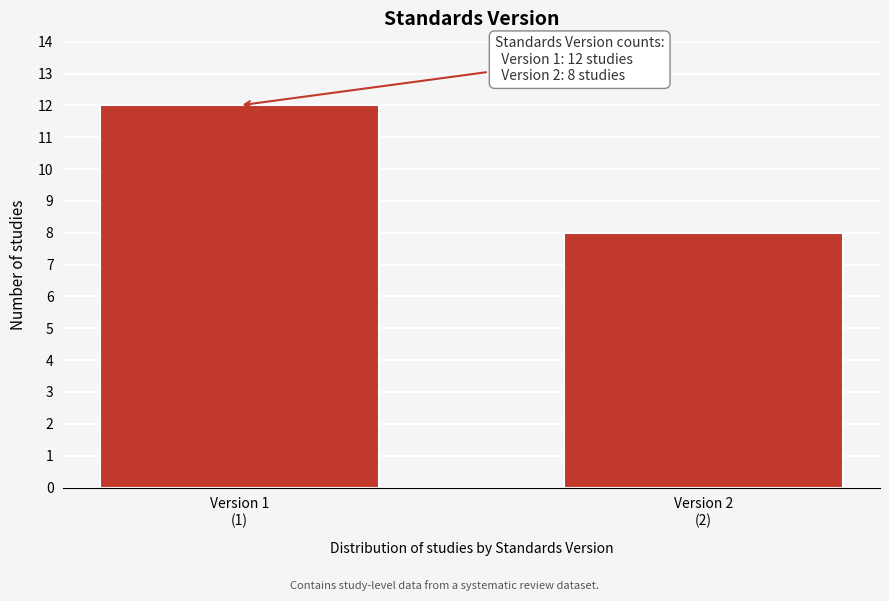

Reading left to right, extract all data points from this chart.

12	8